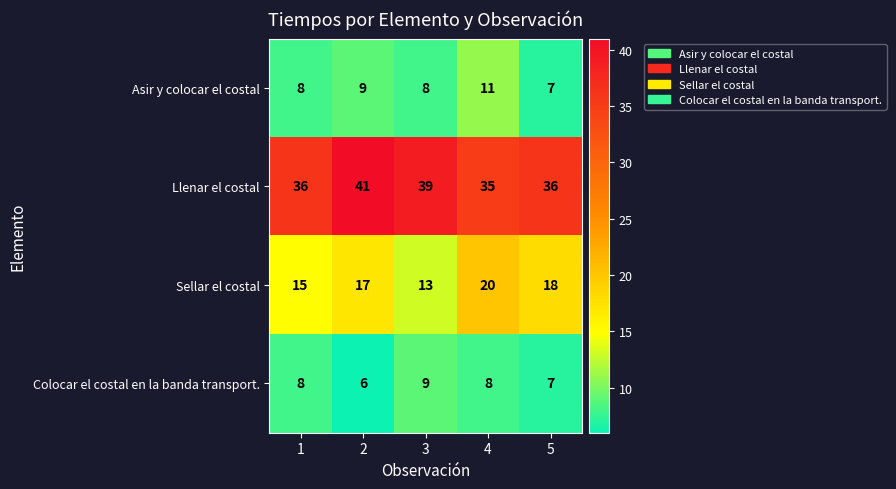

The Colocar el costal en la banda transport. series shows 8 at 1. True or false?

True